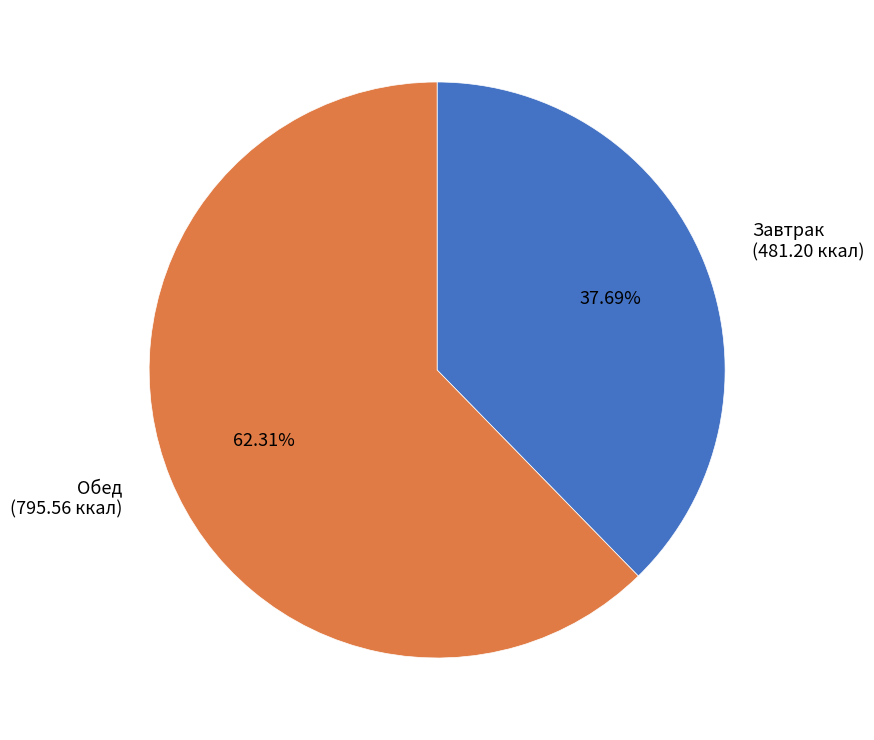

Which category has the biggest portion of the pie?

Обед